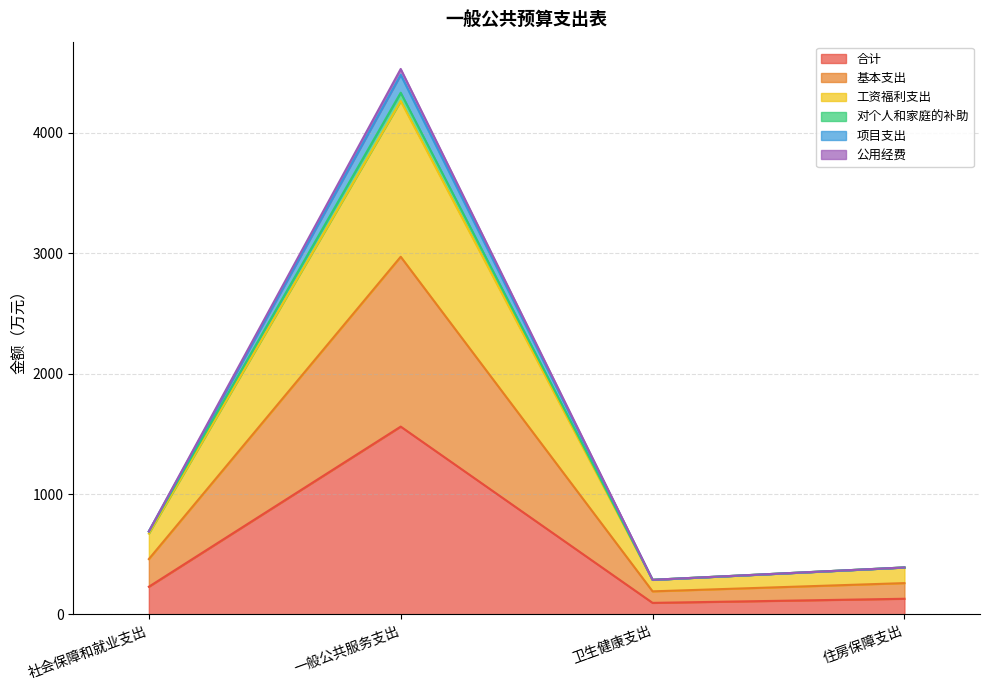

The 项目支出 series shows 390.1 at 住房保障支出. True or false?

True